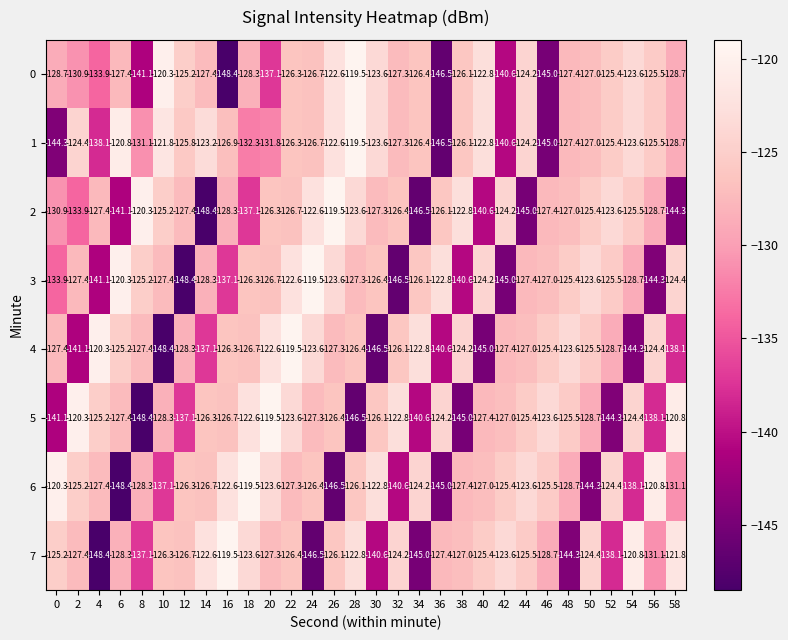

At which label is 6 closest to -133?

58